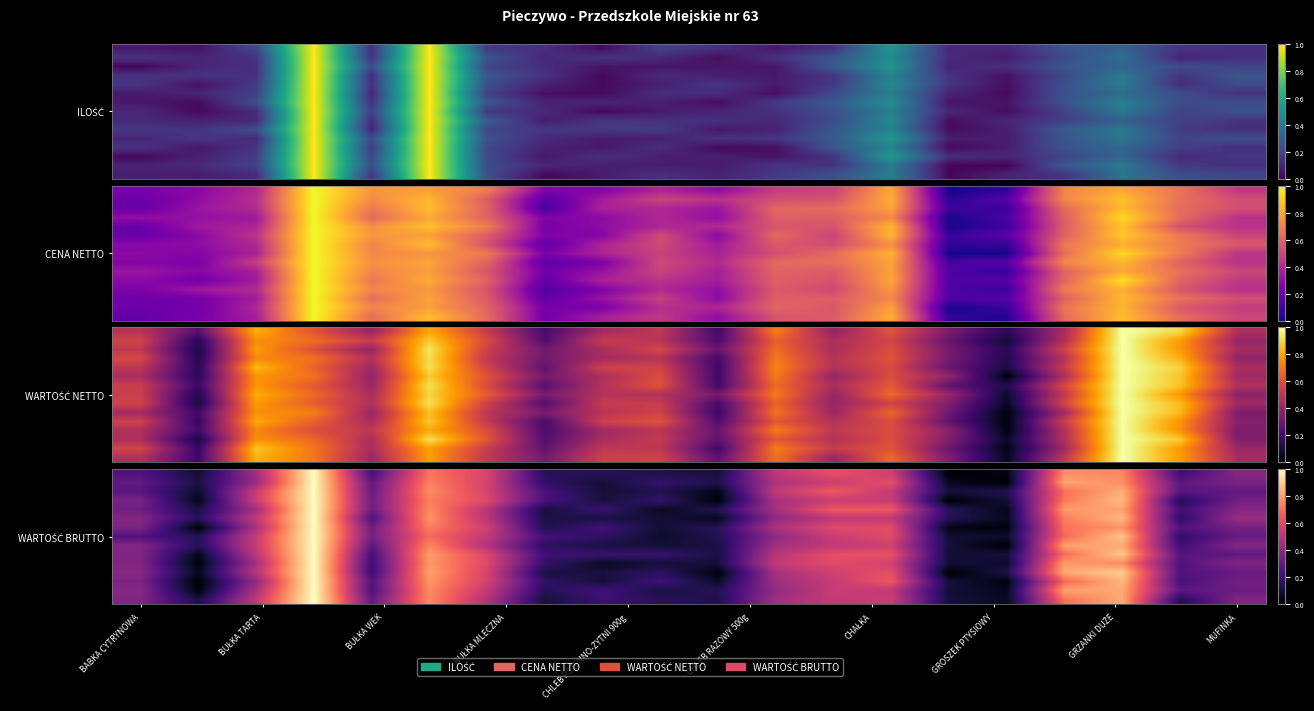

How many data points does each series have?

20